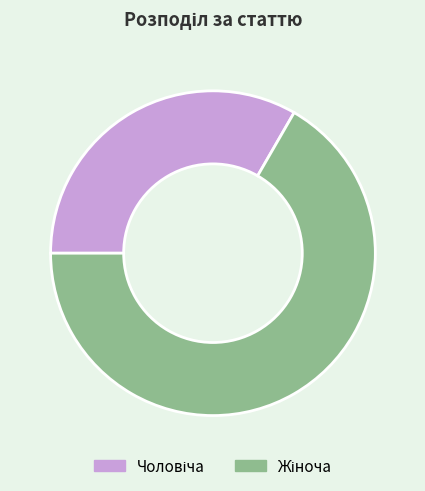

Is there a majority slice in this chart?

Yes